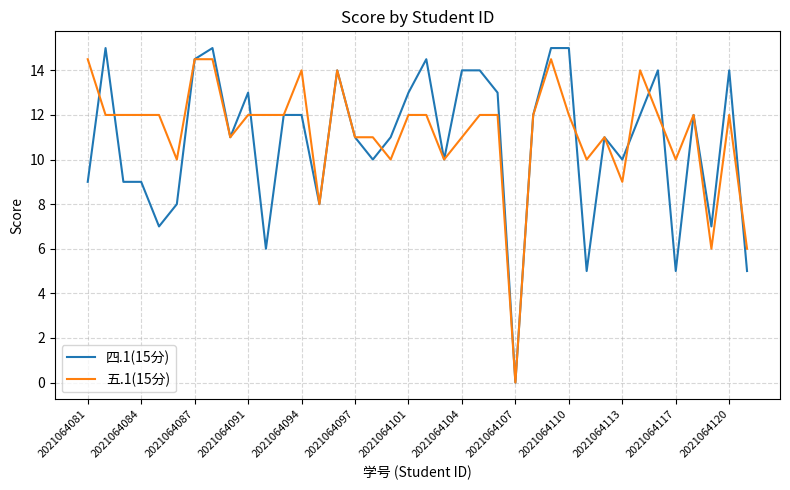

Which series has the largest total across all categories?

五.1(15分)